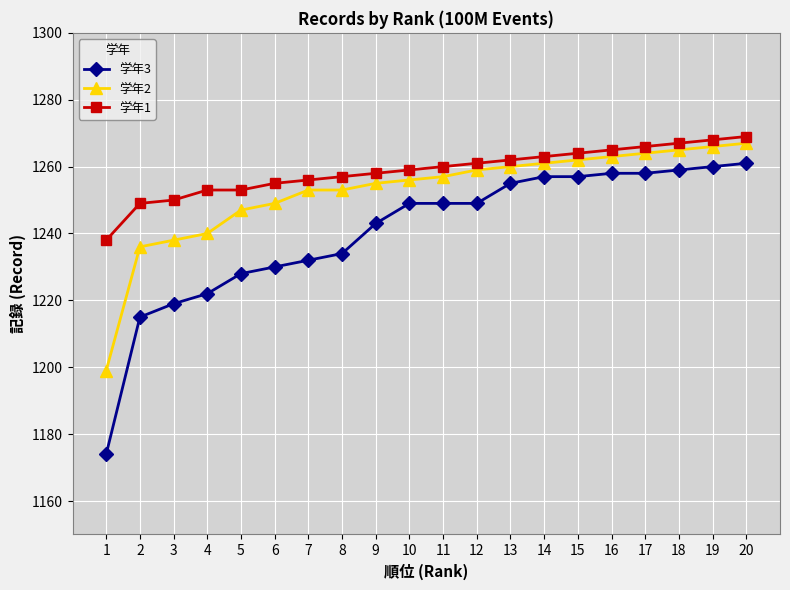

True or false: 学年1 has a value of 1261 at 12.

True